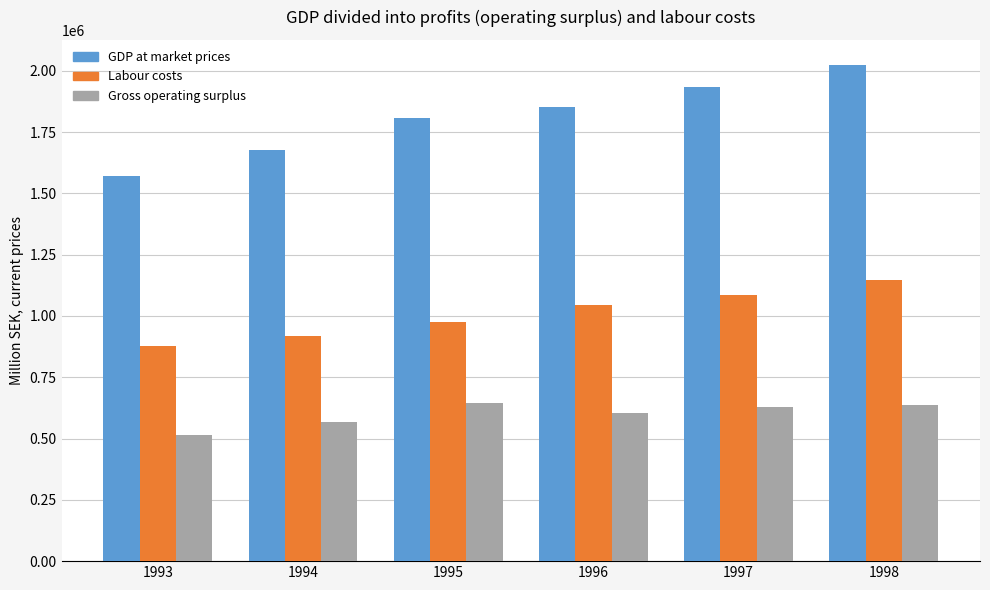

At which category is the sum across all series the highest?

1998